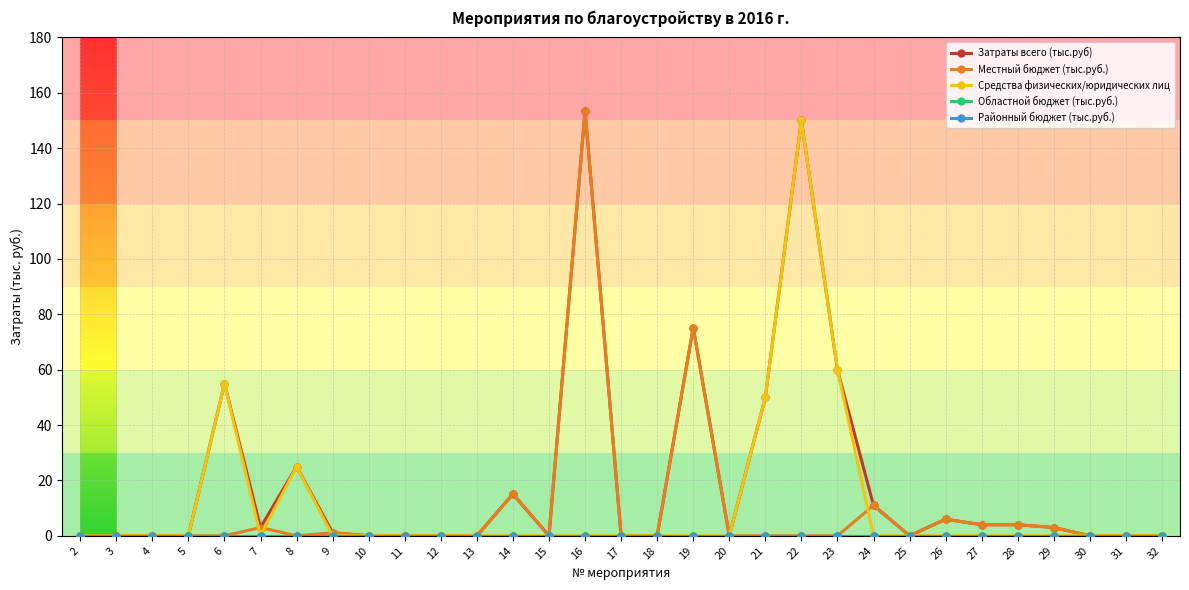

Is this an area chart (filled region under the line)?

No